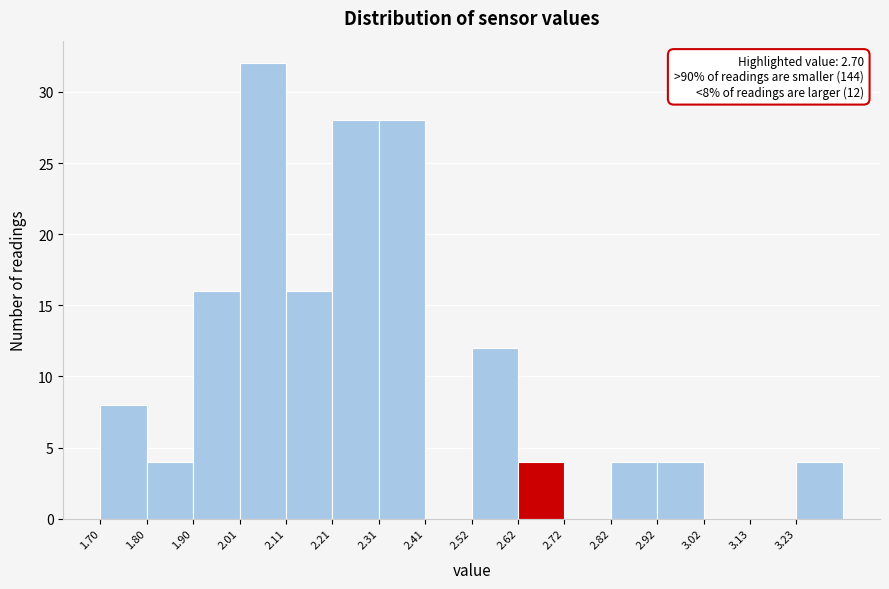

Which range on the x-axis has the tallest bar?

2.00 to 2.10